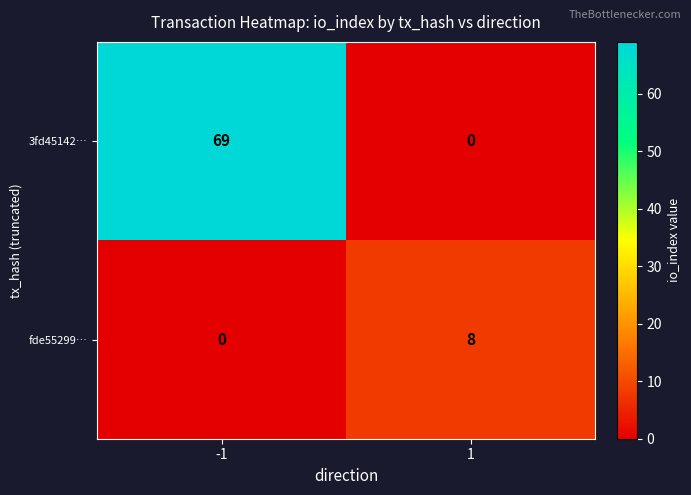

Reading left to right, extract all data points from this chart.

3fd45142…: 69	0
fde55299…: 0	8